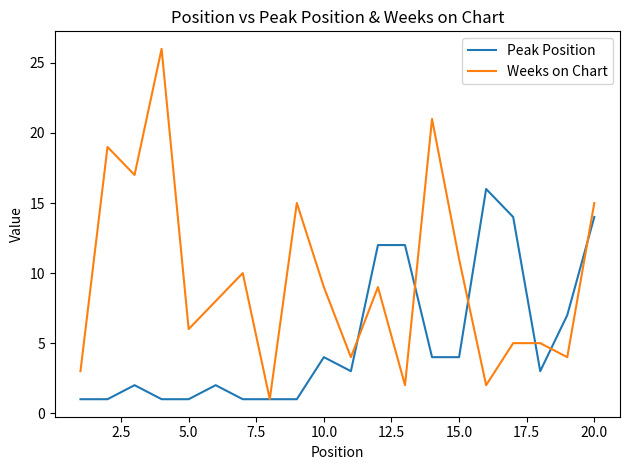

Rank the series by their average value, from lowest to highest.

Peak Position, Weeks on Chart